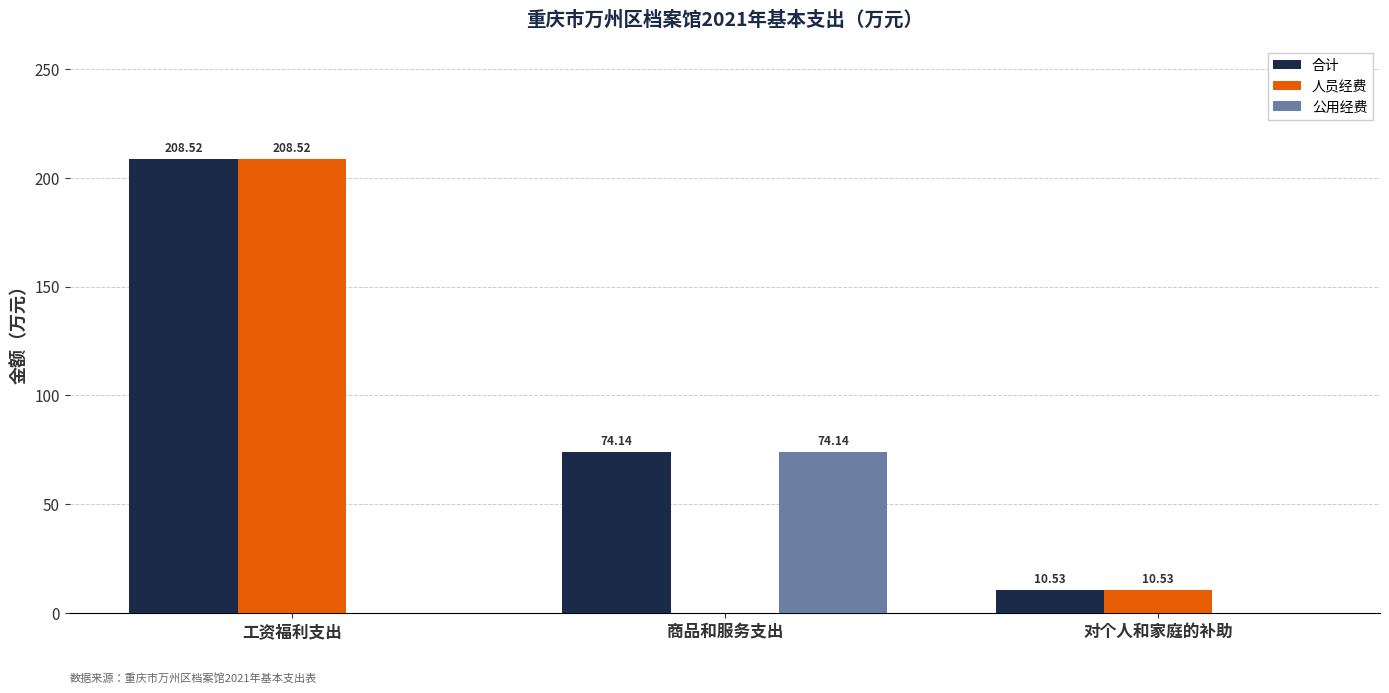

Reading left to right, list all the values displayed in this chart.

合计: 208.5	74.1	10.5
人员经费: 208.5	0.0	10.5
公用经费: 0.0	74.1	0.0